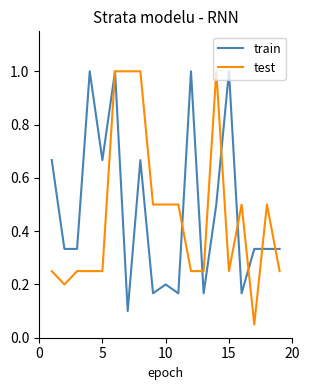

What is the maximum value shown in the chart?

1.0